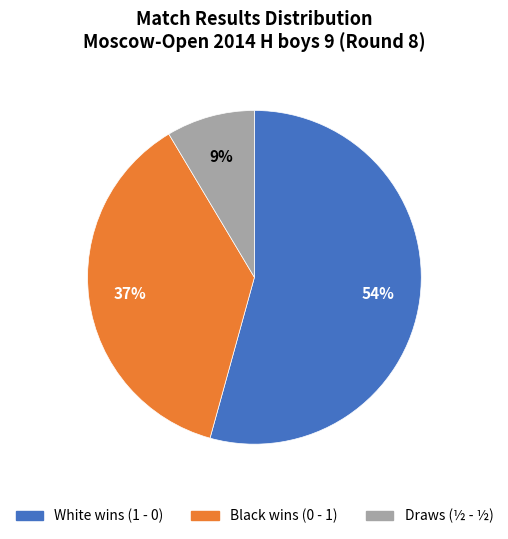

To the nearest percent, what is the average slice percentage?

33%